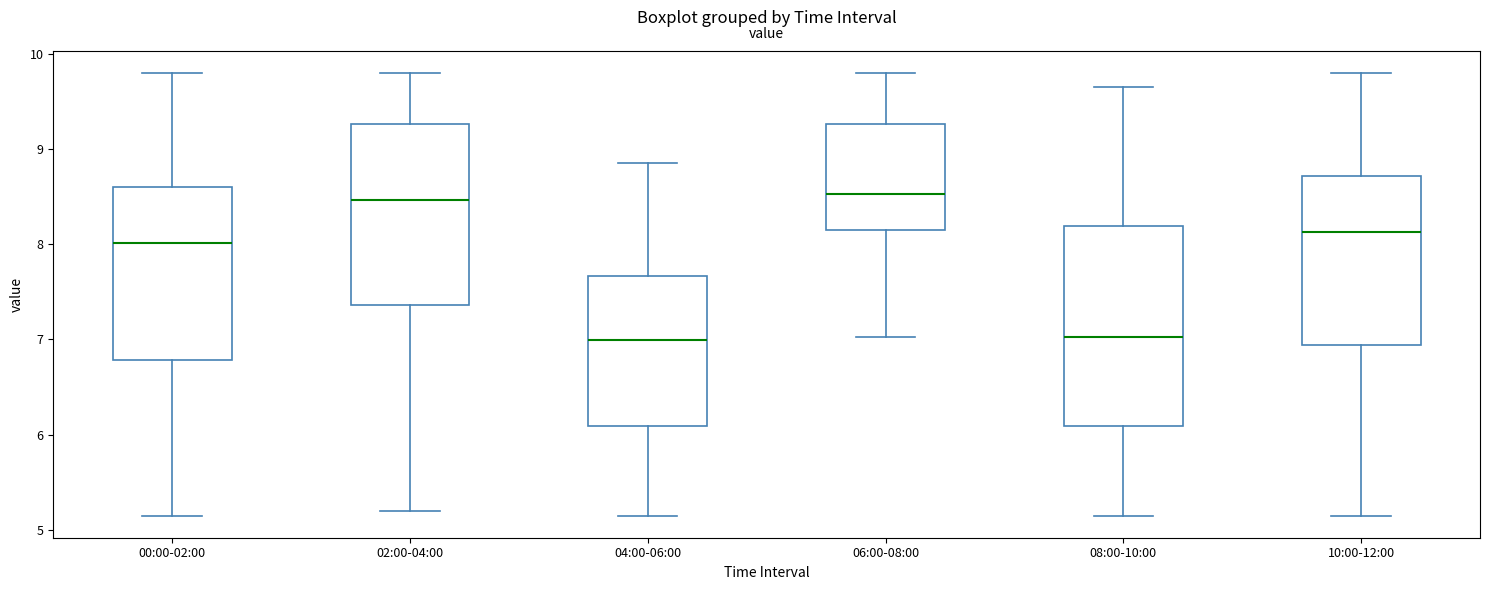

Where does the lower whisker of the box for 04:00-06:00 end on the y-axis? The values are not printed on the chart, so give them approximately, as read against the axis.

5.2